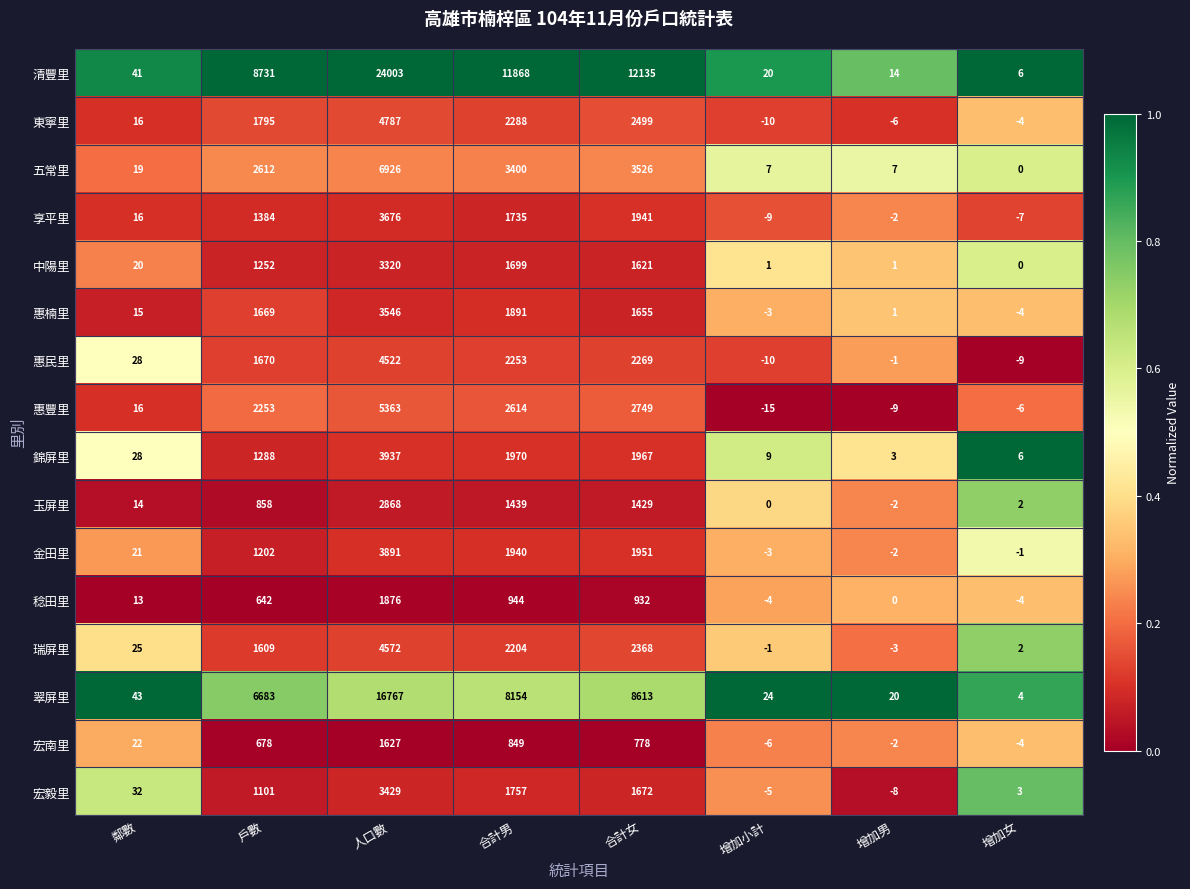

What value does the 惠楠里 series have at 戶數, to the nearest 10?

1670